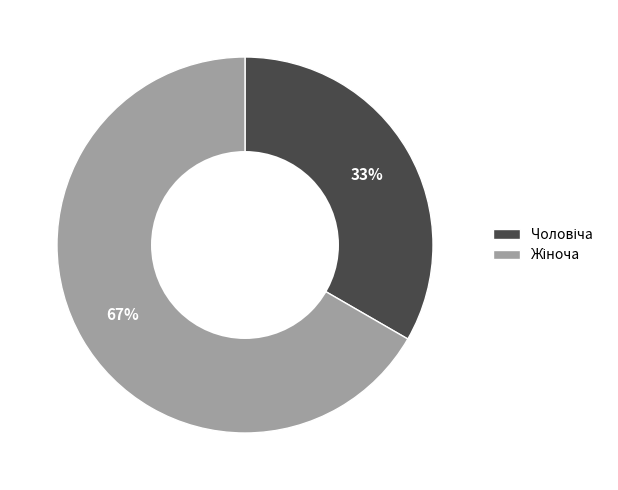

Is there any slice that represents more than half of the pie?

Yes